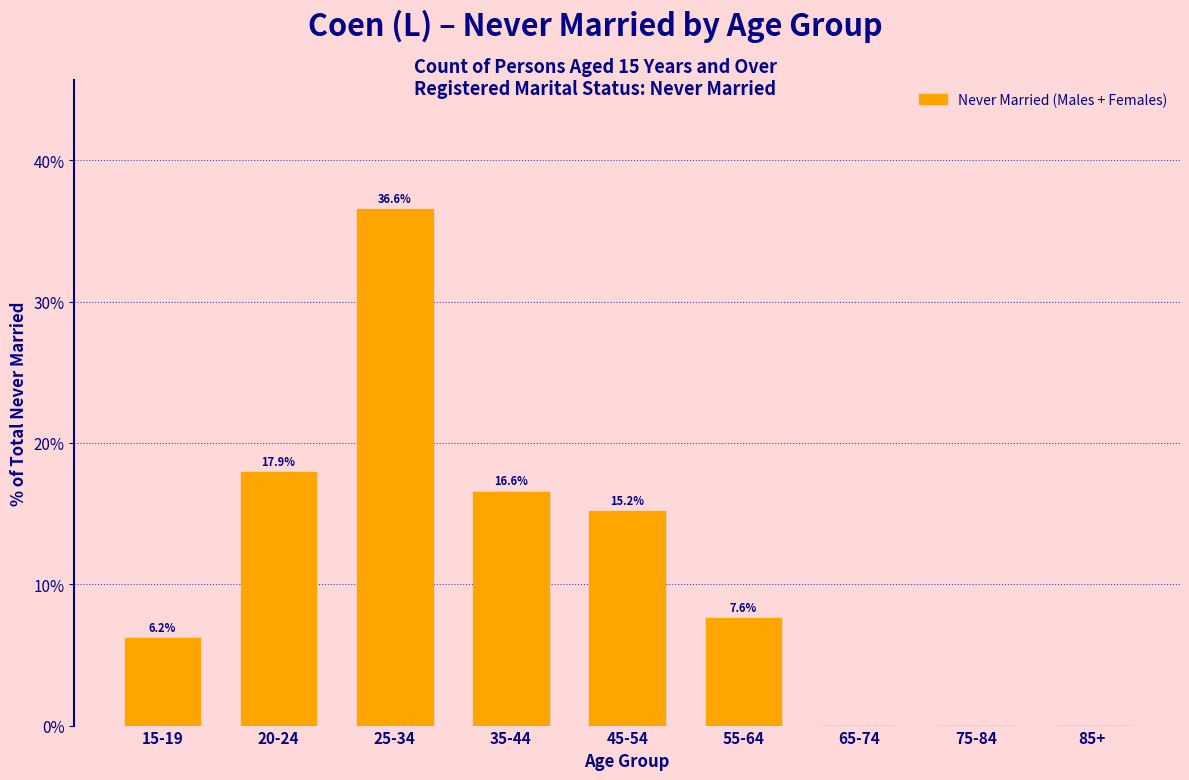

Reading left to right, what are all the values shown in this chart?

15-19=6.2	20-24=17.9	25-34=36.6	35-44=16.6	45-54=15.2	55-64=7.6	65-74=0.0	75-84=0.0	85+=0.0